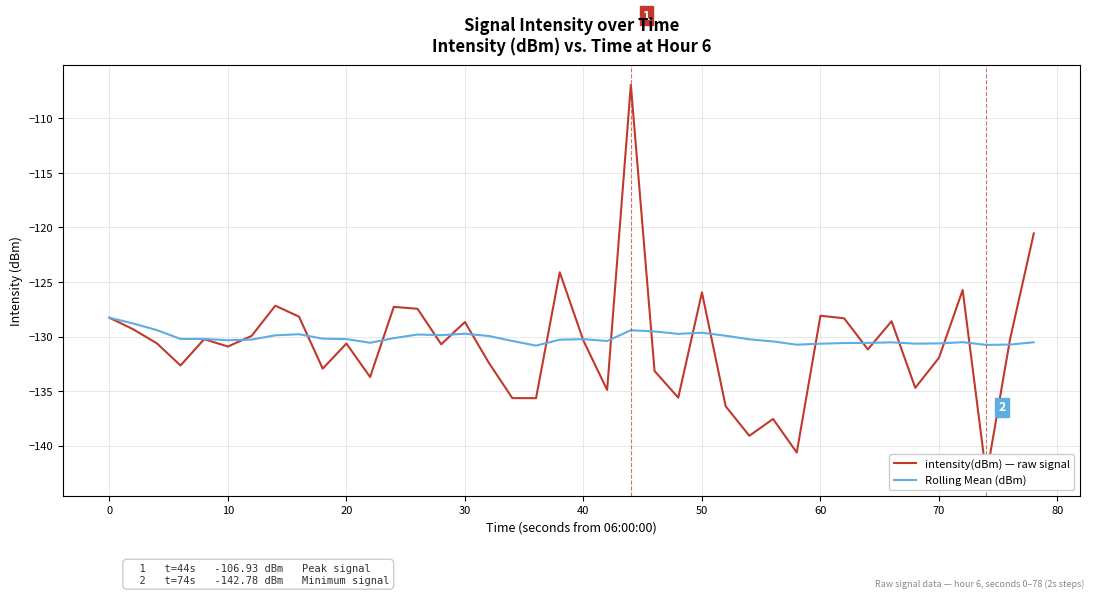

What is the highest value of the Rolling Mean (dBm) series?

-128.3